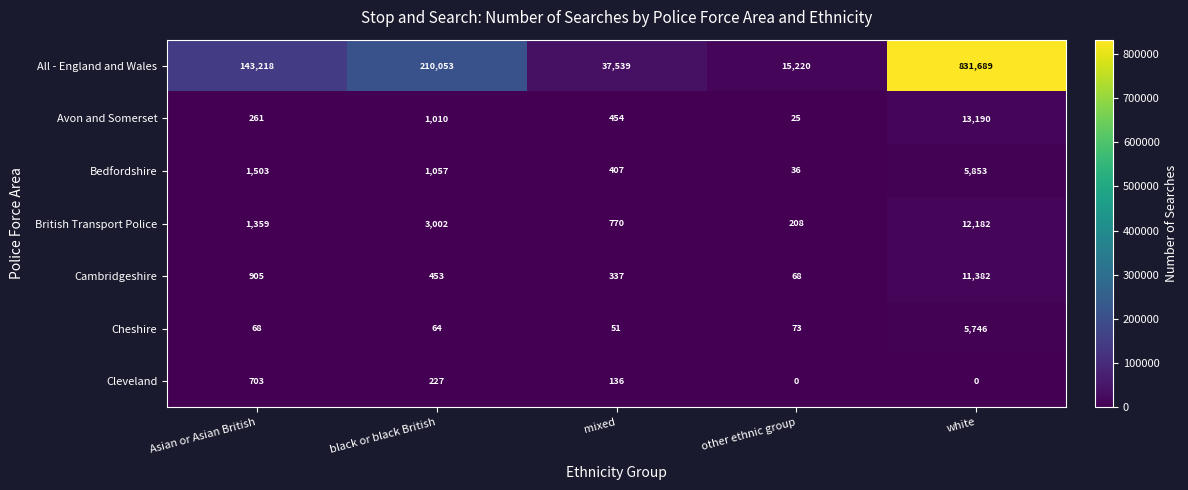

What is the difference between the highest and lowest values at mixed?

37488